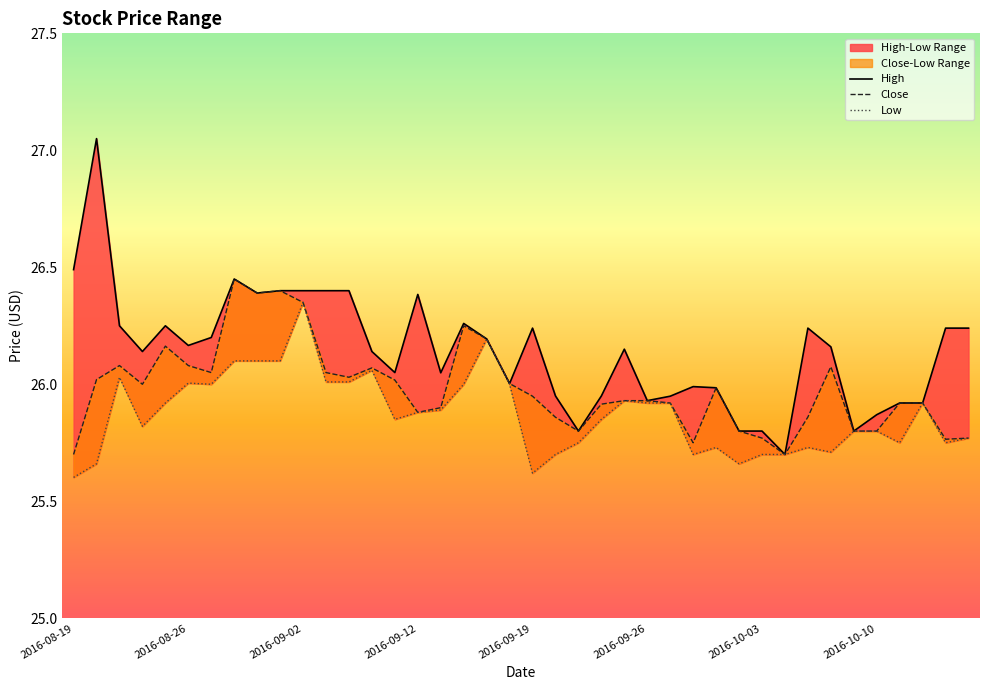

What are all the series names shown in the legend?

High, Close, Low